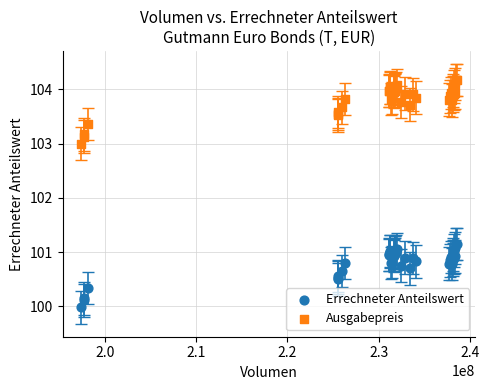

What is the X range (max minus min) for the scatter plot?

41092596.7